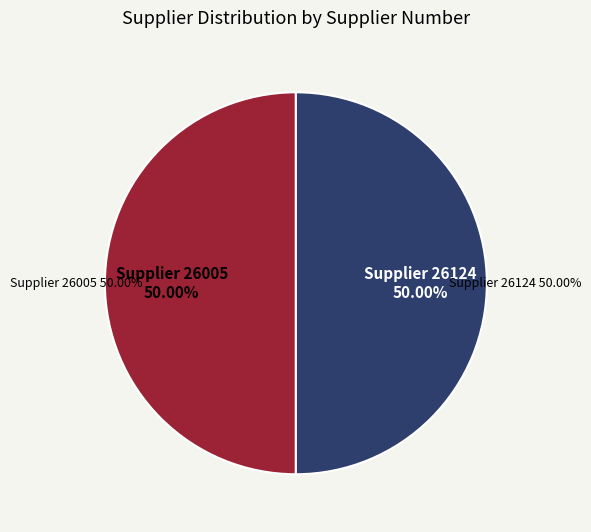

How much of the chart is everything except Eurofins EAG Materials Science LLC (26005)?

50.0%